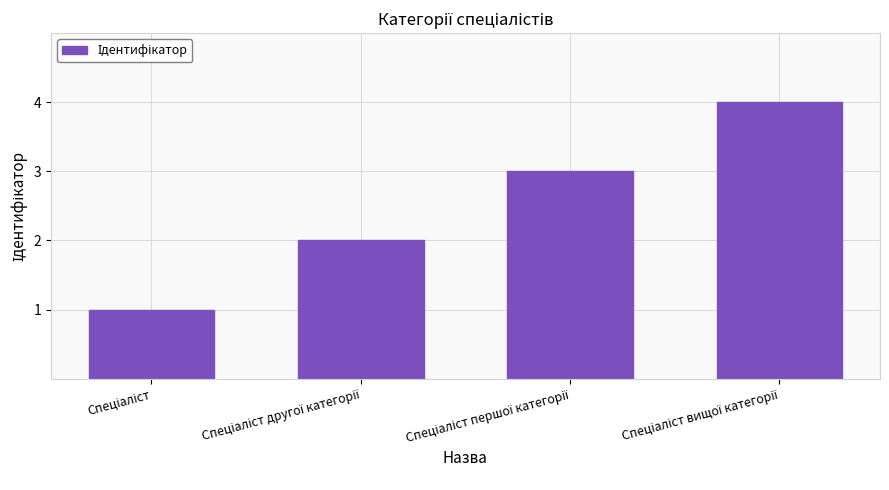

Reading left to right, what are all the values shown in this chart?

1	2	3	4